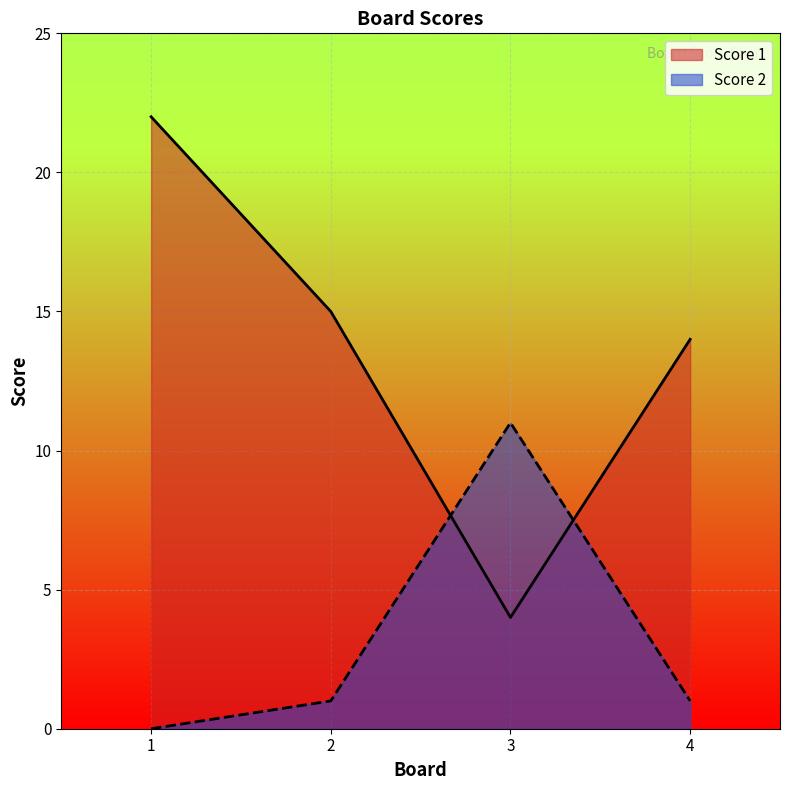

Rank the series at 3 from highest to lowest value.

Score 2, Score 1